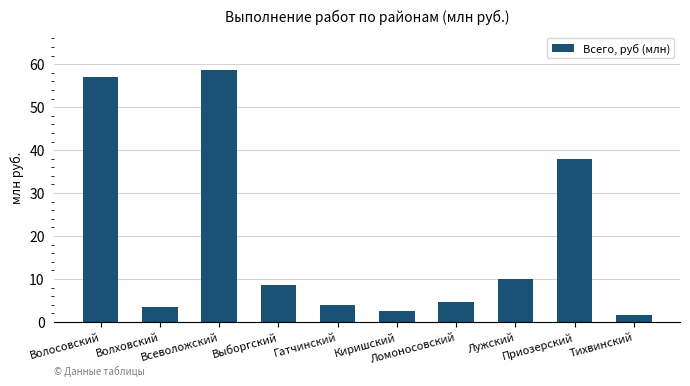

How many bars are there in total?

10